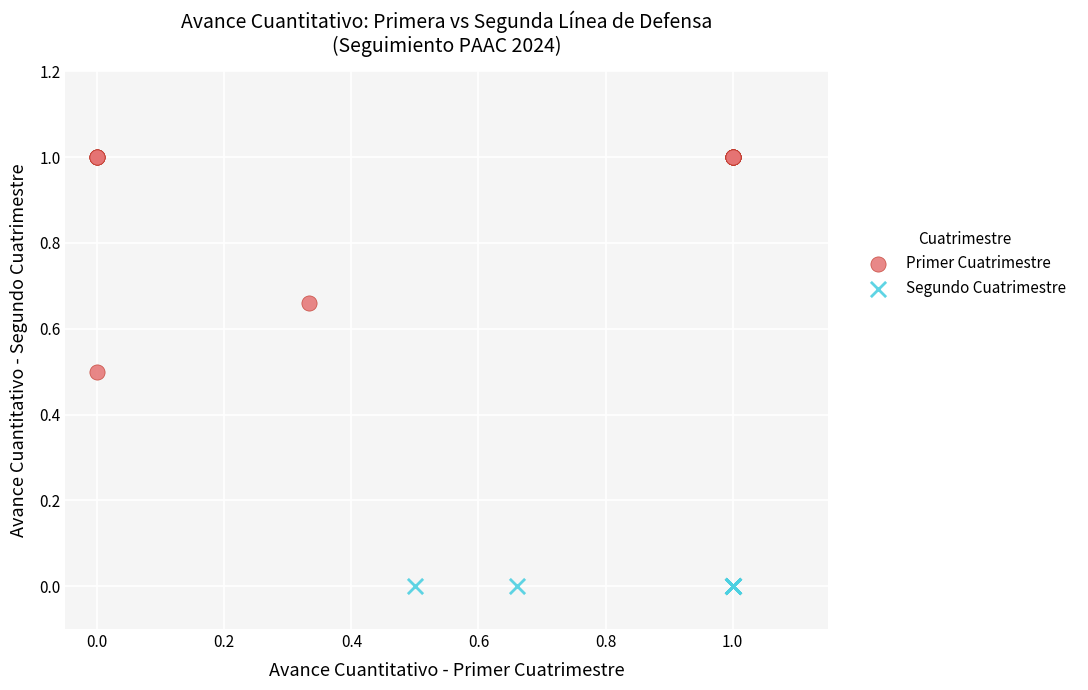

Which series reaches the maximum Y coordinate?

Primer Cuatrimestre